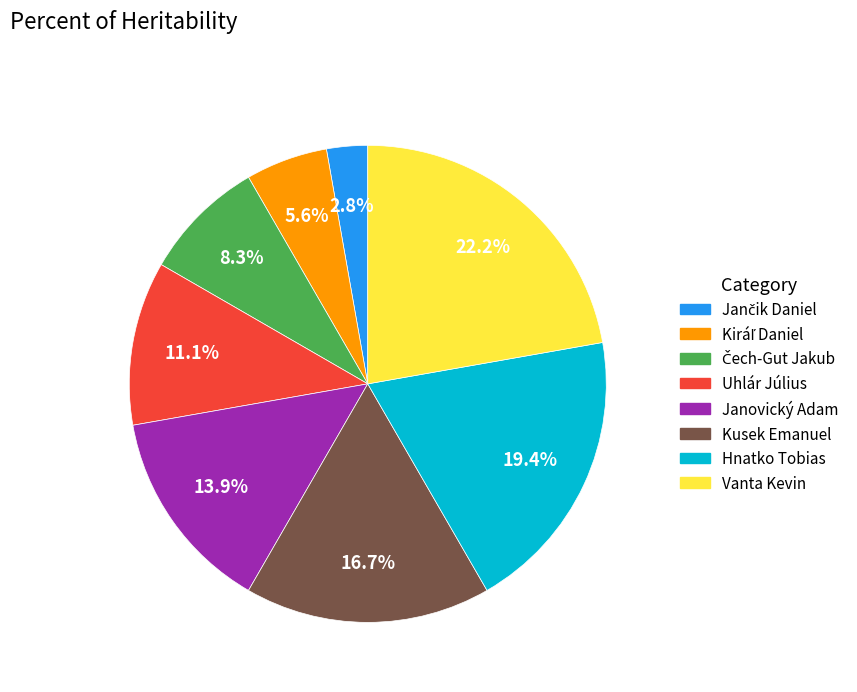

How many segments does this pie chart have?

8